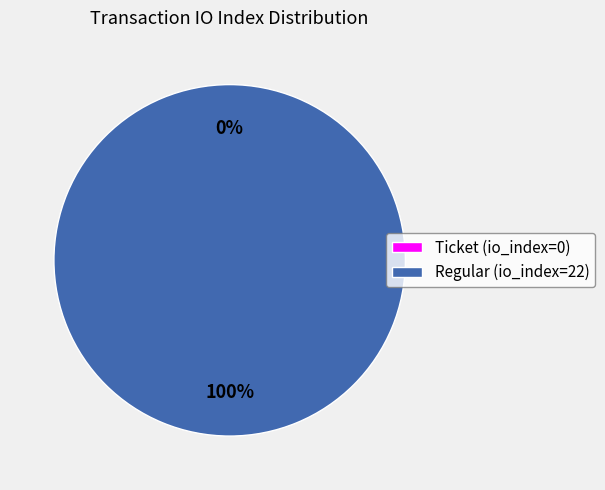

True or false: Ticket (io_index=0) accounts for 0% of the total.

True